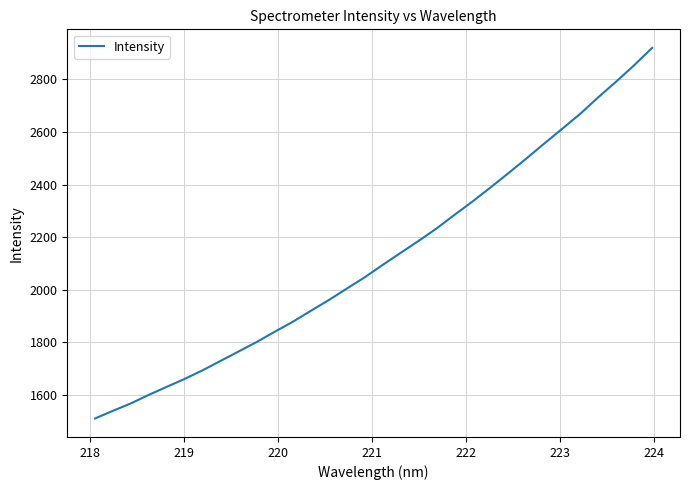

What is the difference between the maximum and minimum values?

1410.7